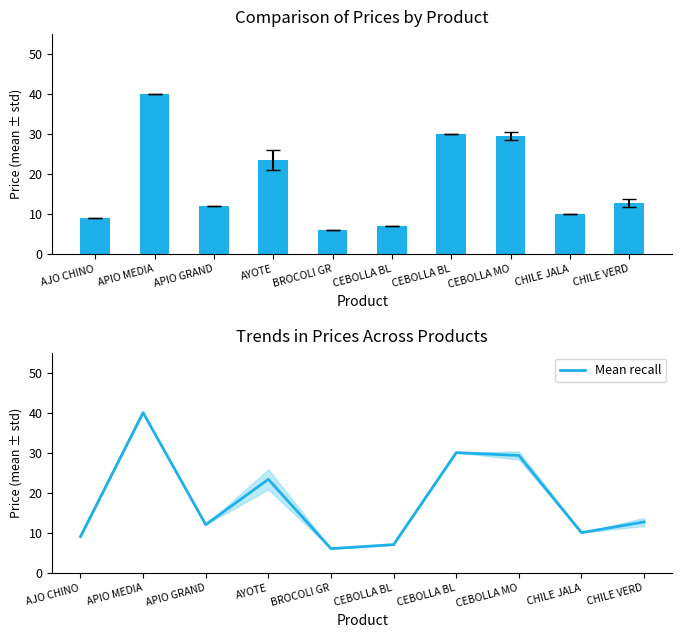

Is it true that Promedio equals 6.0 at BROCOLI GR?

True